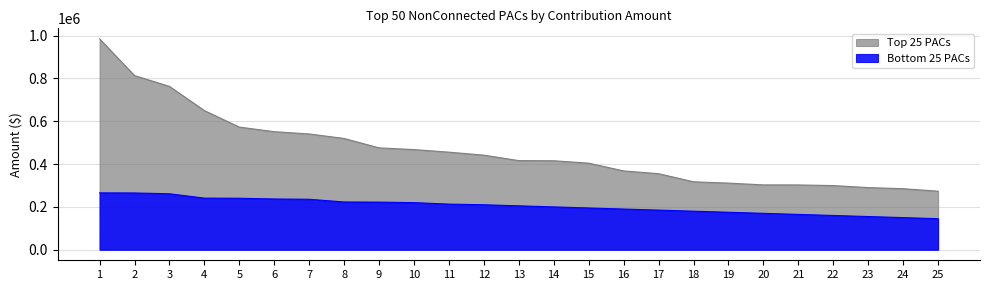

True or false: Bottom 25 PACs has more than 0 points higher than both neighbors.

False